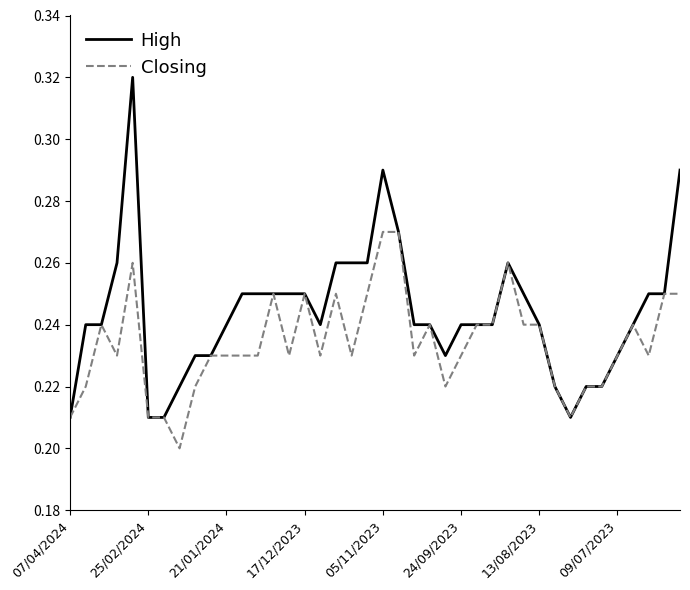

Which series has the largest total across all categories?

High